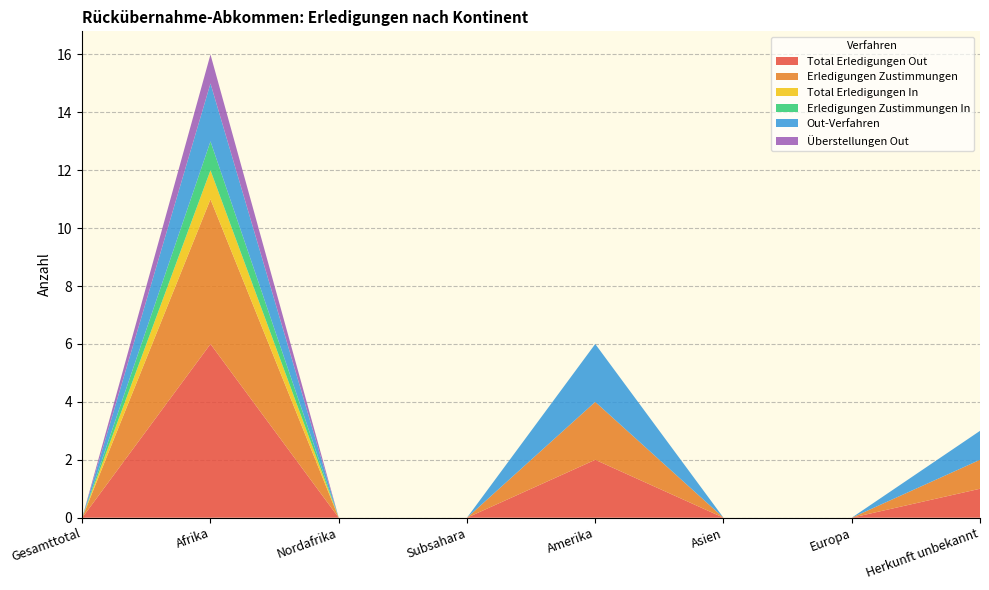

Reading left to right, what are all the values shown in this chart?

Total Erledigungen Out: 0	6	0	0	2	0	0	1
Erledigungen Zustimmungen: 0	5	0	0	2	0	0	1
Total Erledigungen In: 0	1	0	0	0	0	0	0
Erledigungen Zustimmungen In: 0	1	0	0	0	0	0	0
Out-Verfahren: 0	2	0	0	2	0	0	1
Überstellungen Out: 0	1	0	0	0	0	0	0